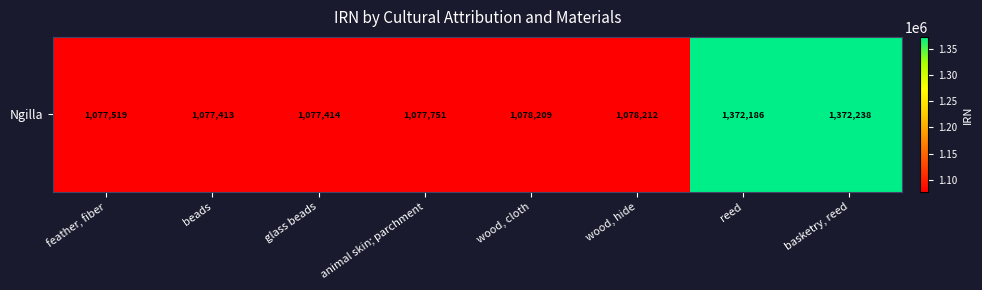

The value at wood, hide is 598587. True or false?

False